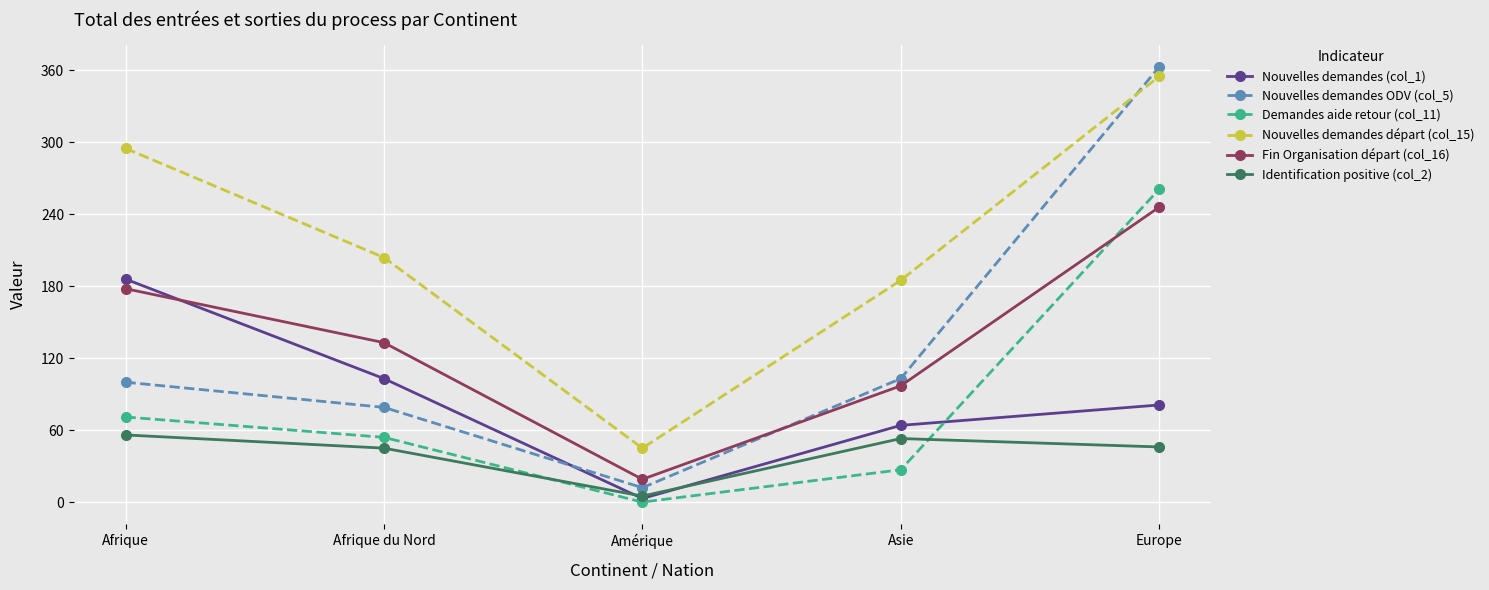

In Fin Organisation départ (col_16), how many points are lower than both neighbors (excluding endpoints)?

1